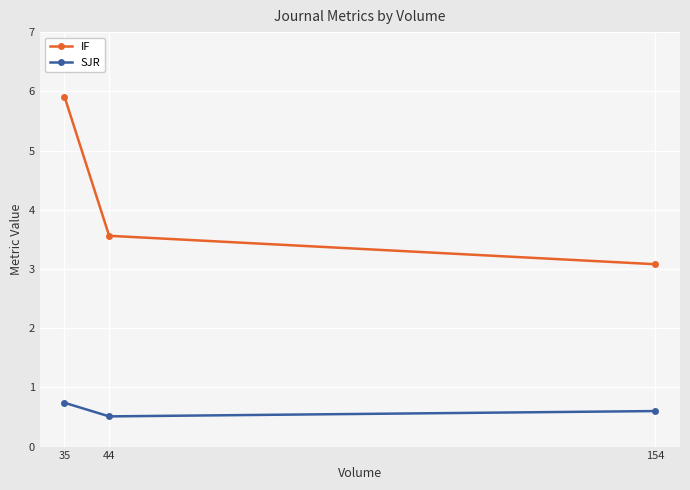

At which label is IF closest to 4?

44